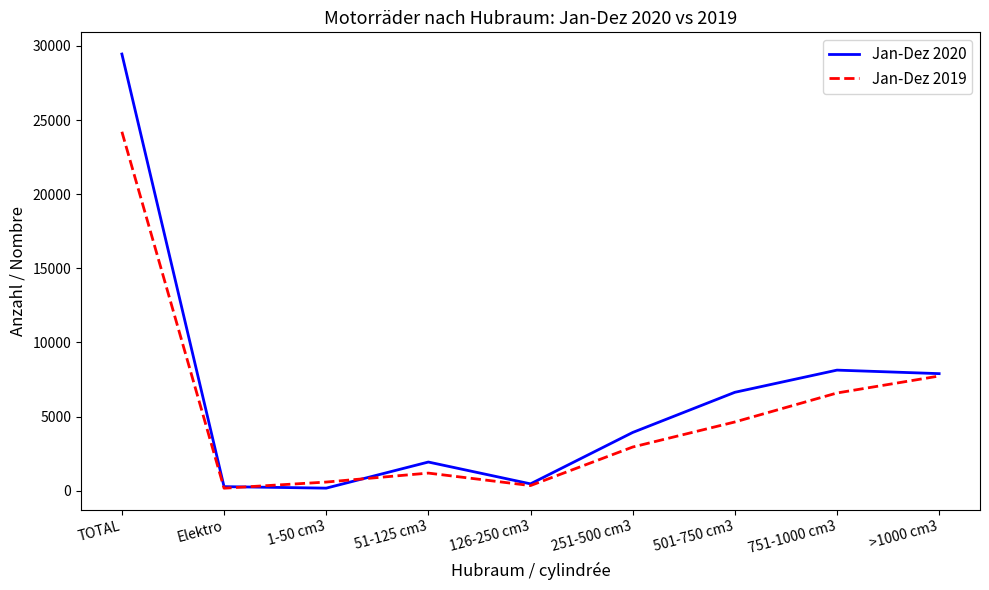

Is the value of Jan-Dez 2019 at 501-750 cm3 greater than the value of Jan-Dez 2020 at 126-250 cm3?

Yes